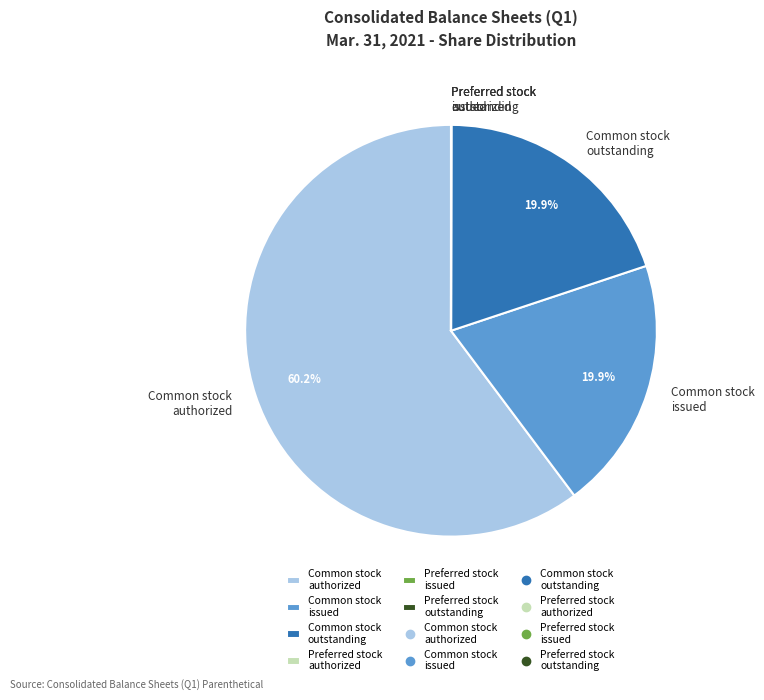

Which category has the biggest portion of the pie?

Common stock authorized